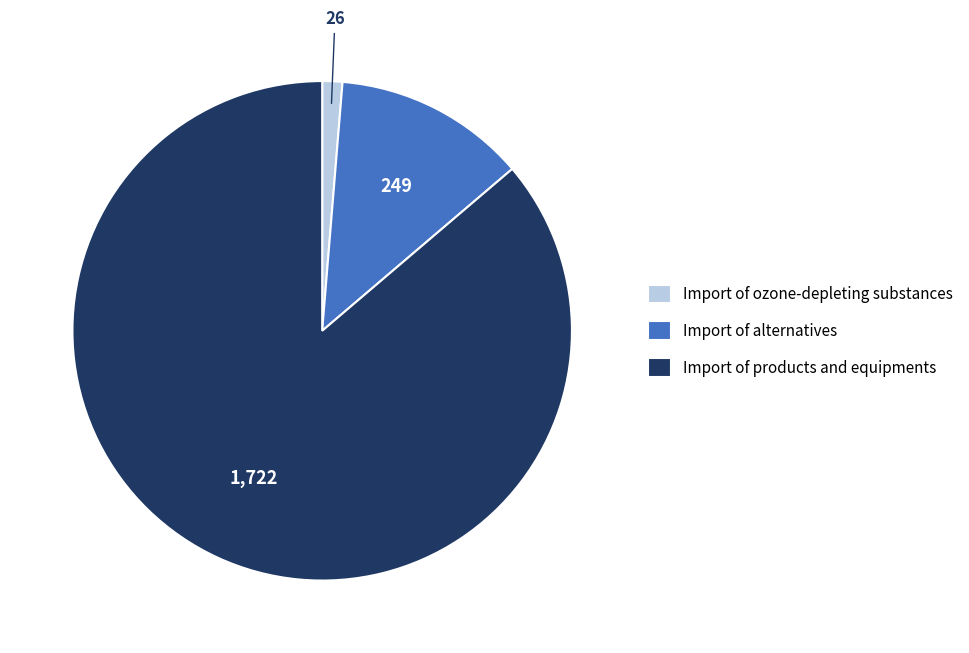

What is the largest slice in the pie chart?

Import of products and equipments